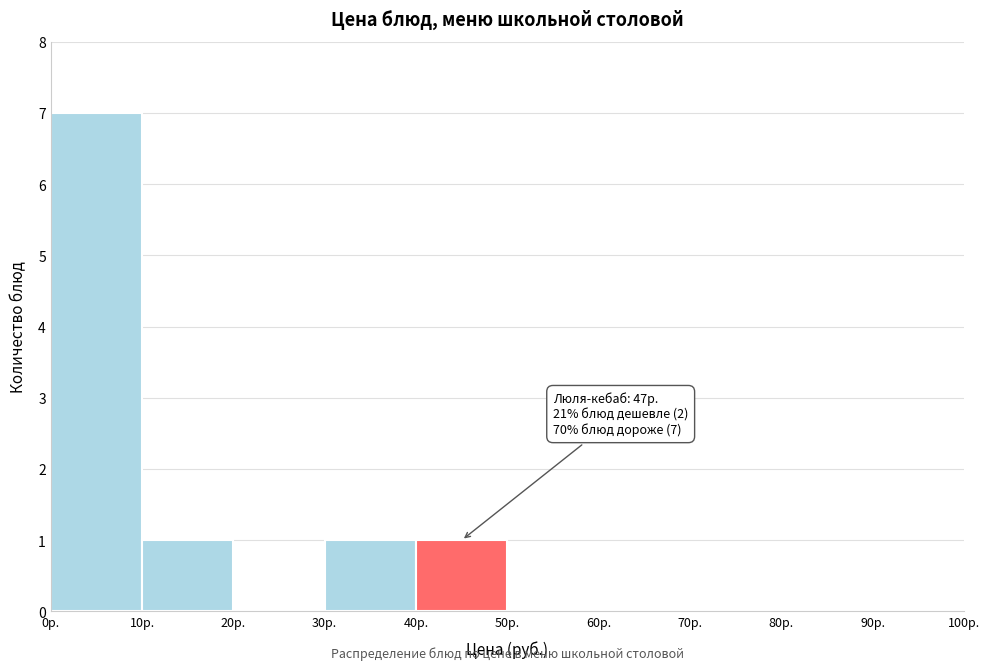

Over which range of the x-axis is the bar tallest?

0 to 10